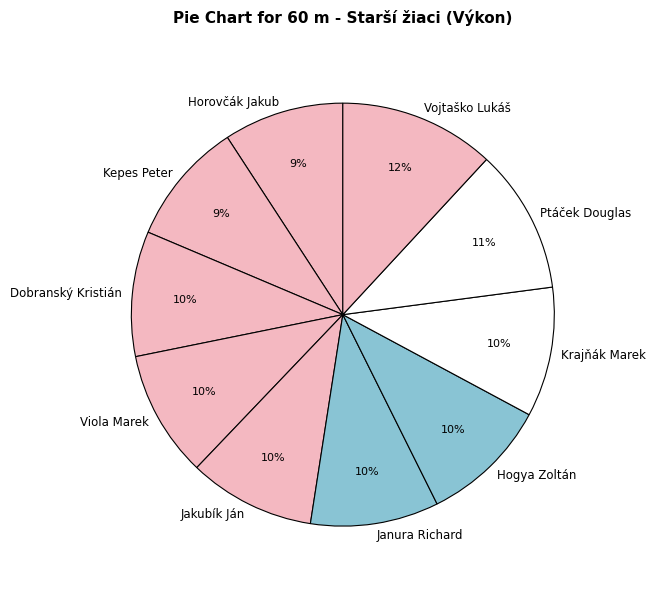

Is there a majority slice in this chart?

No